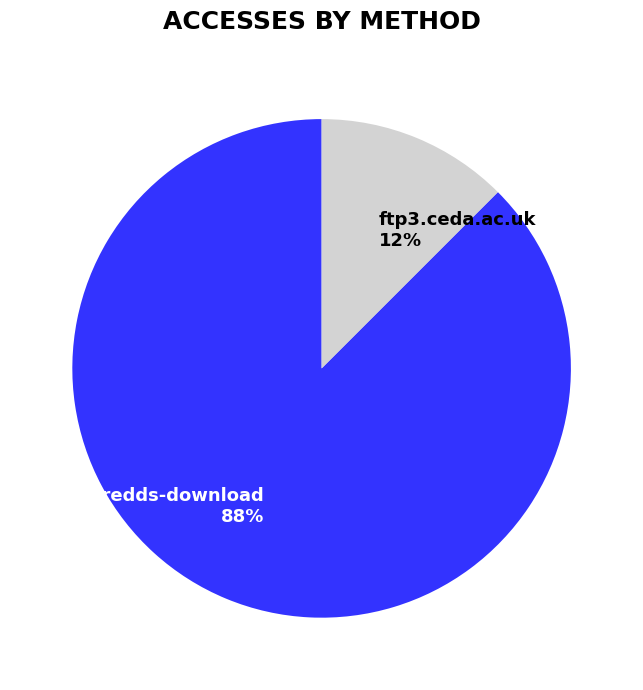

Between ftp3.ceda.ac.uk and dap-thredds-download, which is larger?

dap-thredds-download